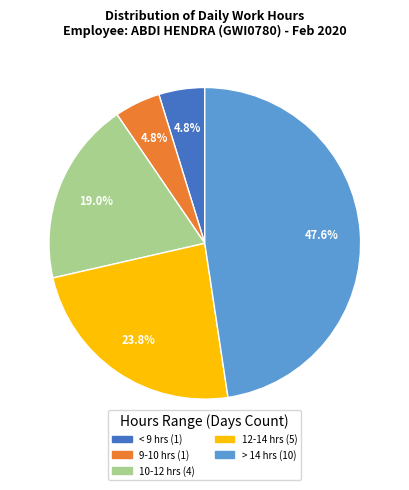

Does any single category account for the majority?

No